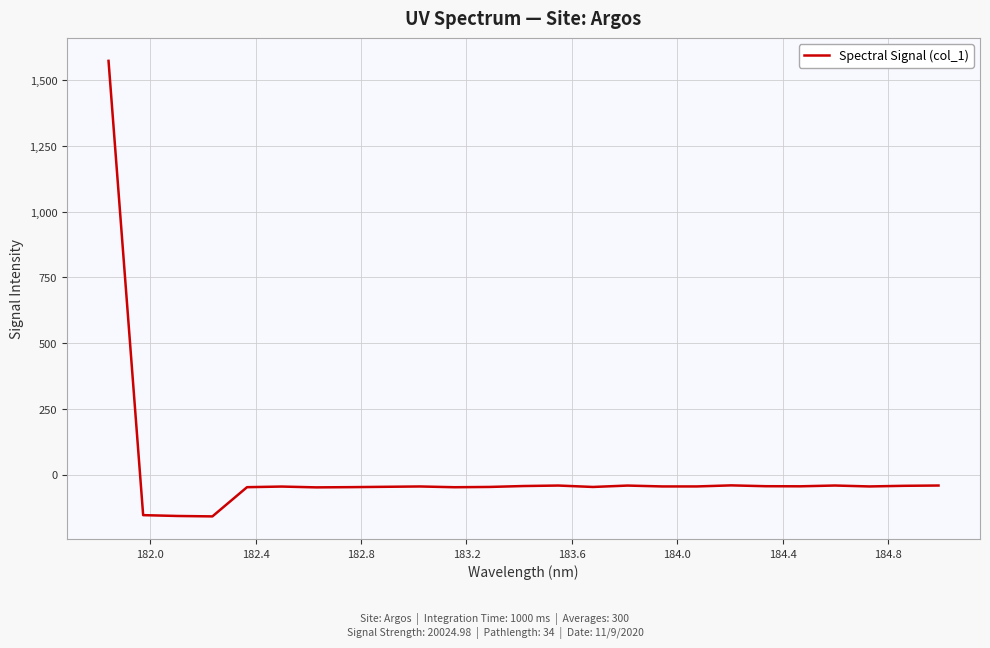

Does the chart have visible grid lines?

Yes